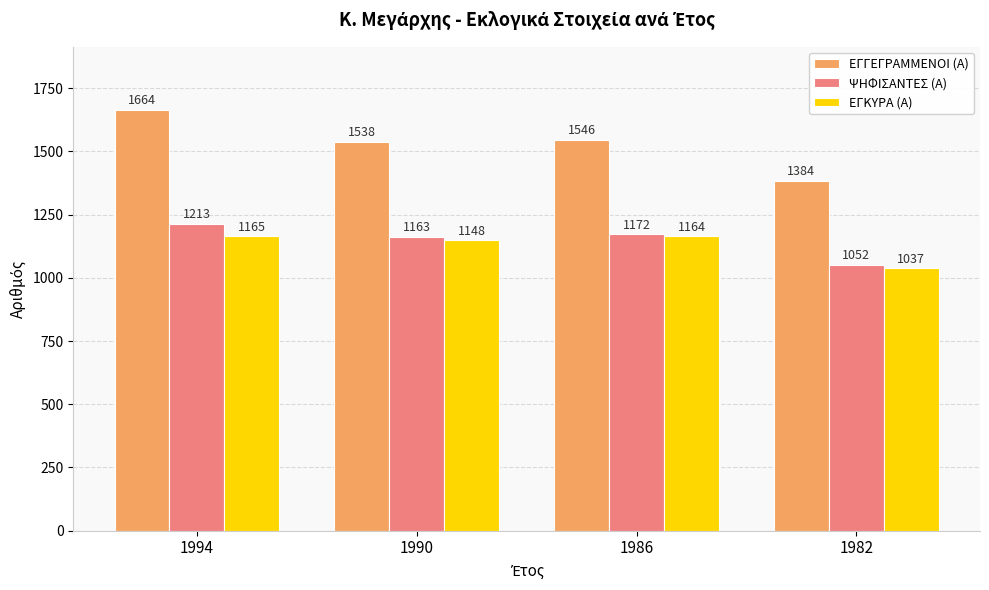

Are the bars horizontal?

No